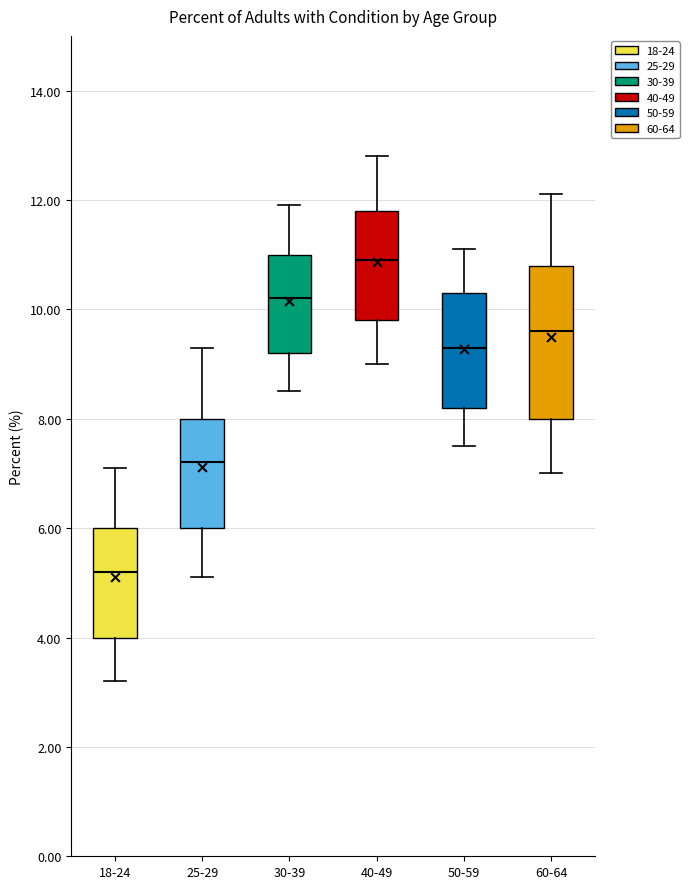

Comparing the boxes themselves (not the whiskers), which one is the tallest?

60-64